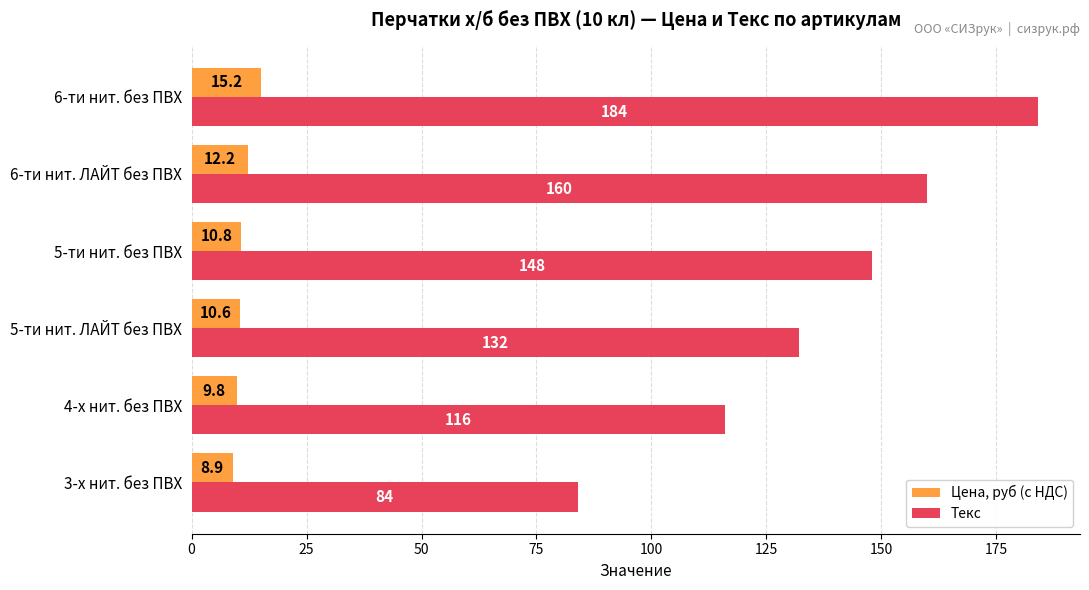

What value does the Текс series have at 3-х нит. без ПВХ?

84.0